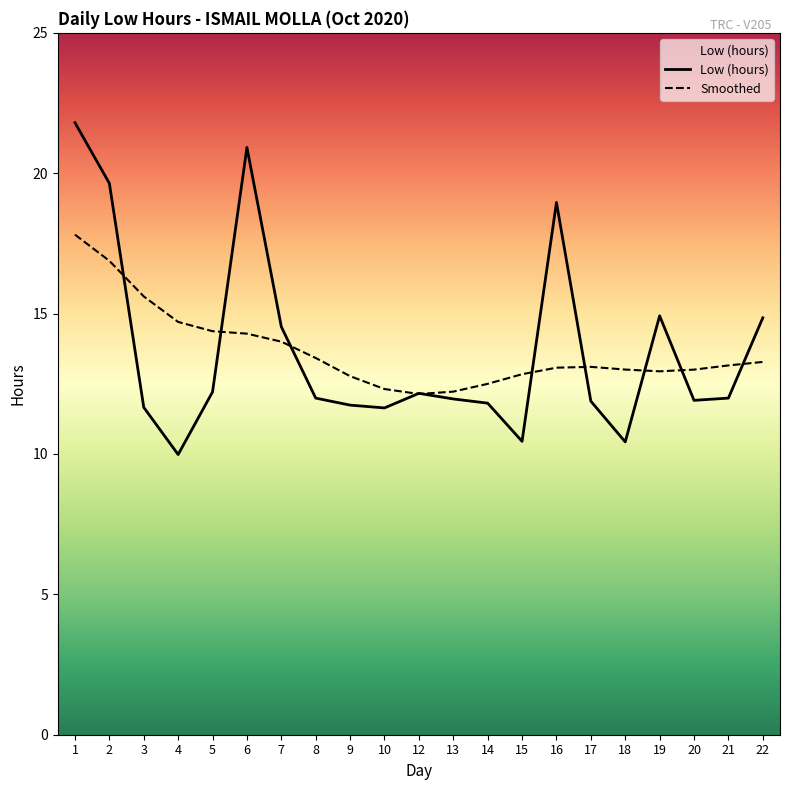

True or false: Smoothed has a value of 17.8 at 1.

True